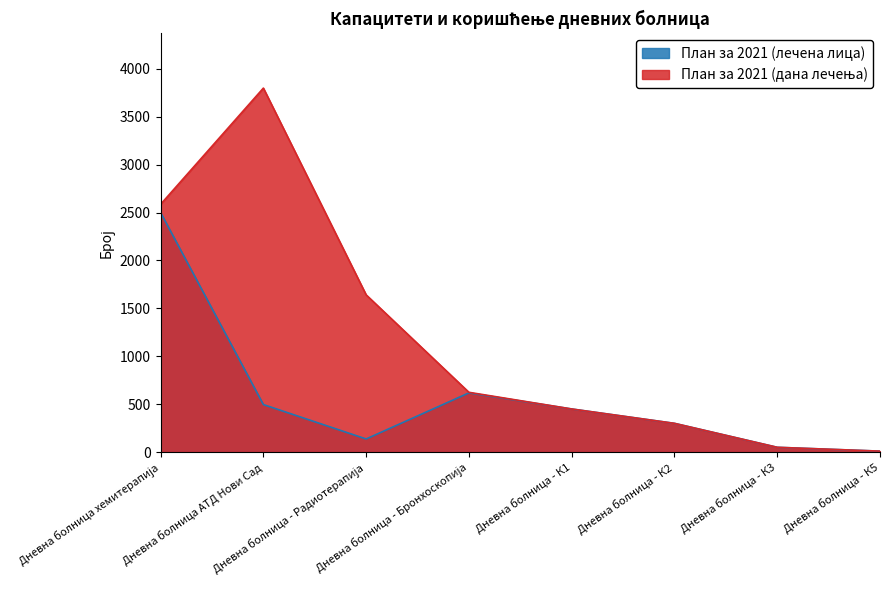

How many lines are shown in the chart?

2